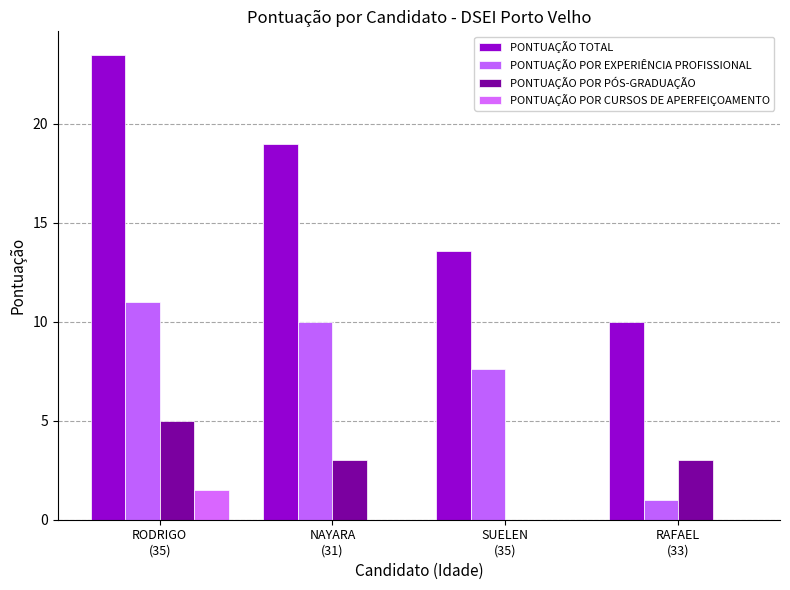

At which category does the chart reach its minimum across all series?

SUELEN
(35)